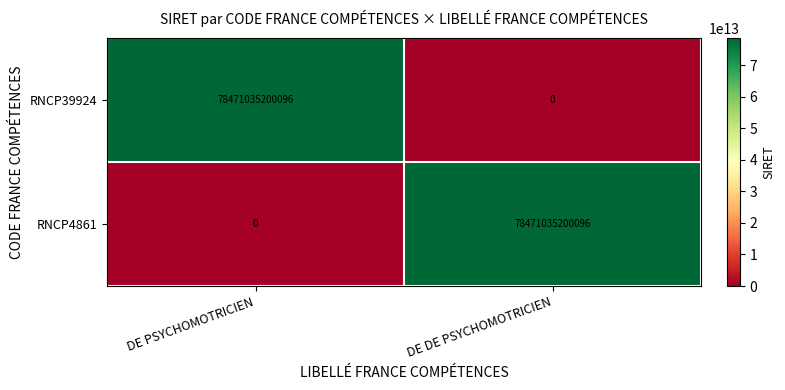

At which label is RNCP4861 closest to 39235517600048?

DE PSYCHOMOTRICIEN